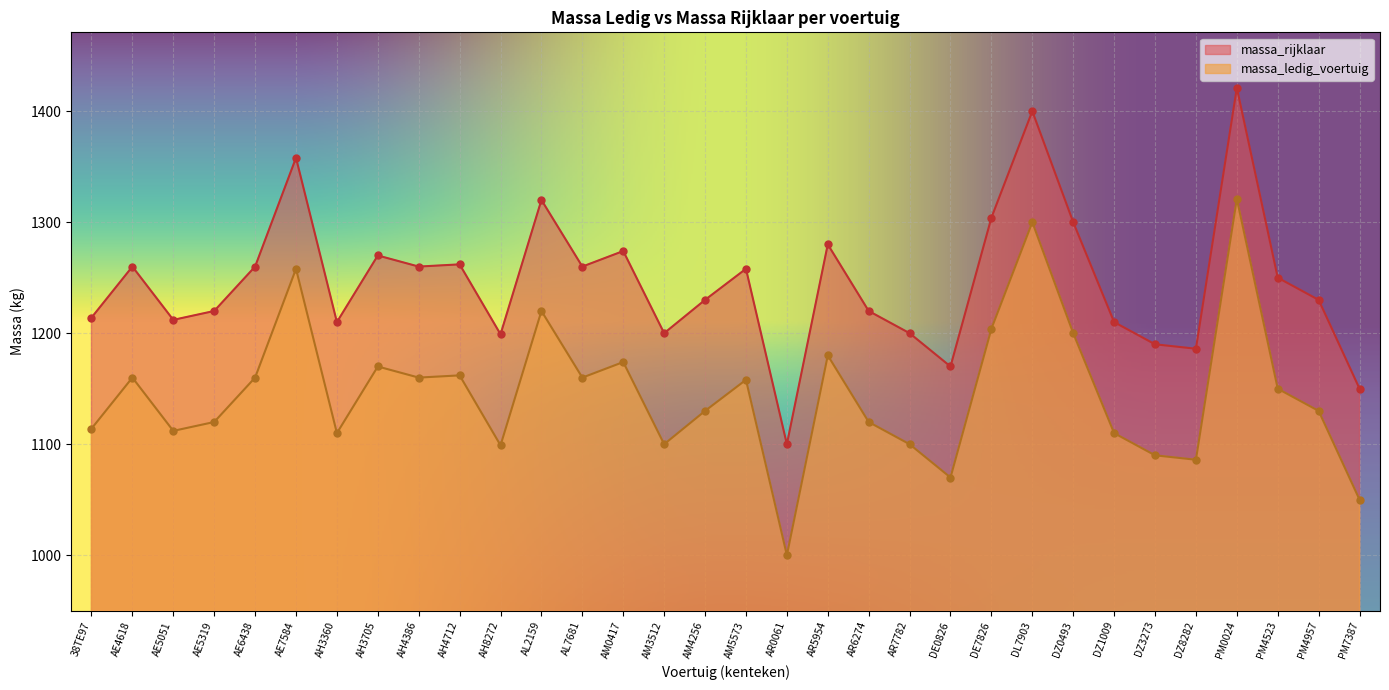

Which series has the largest total across all categories?

massa_rijklaar